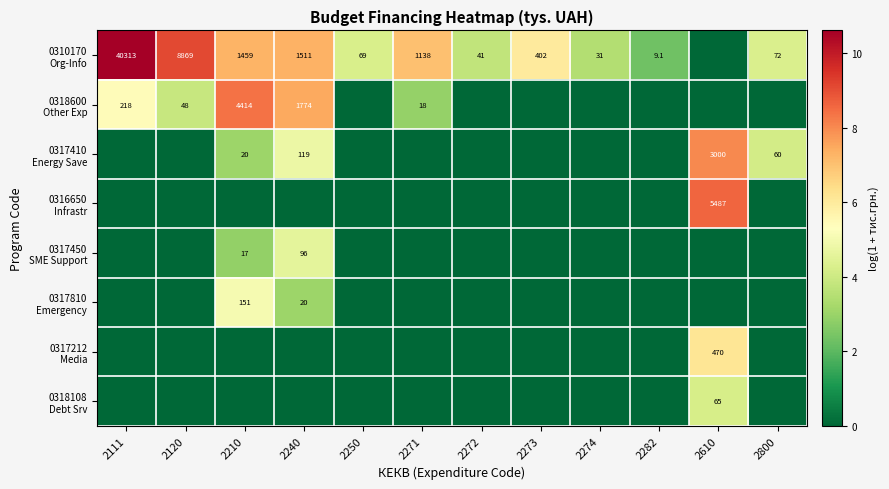

At 2800, list the series in order from smallest to largest.

0318600 Other Exp, 0316650 Infrastr, 0317450 SME Support, 0317810 Emergency, 0317212 Media, 0318108 Debt Srv, 0317410 Energy Save, 0310170 Org-Info